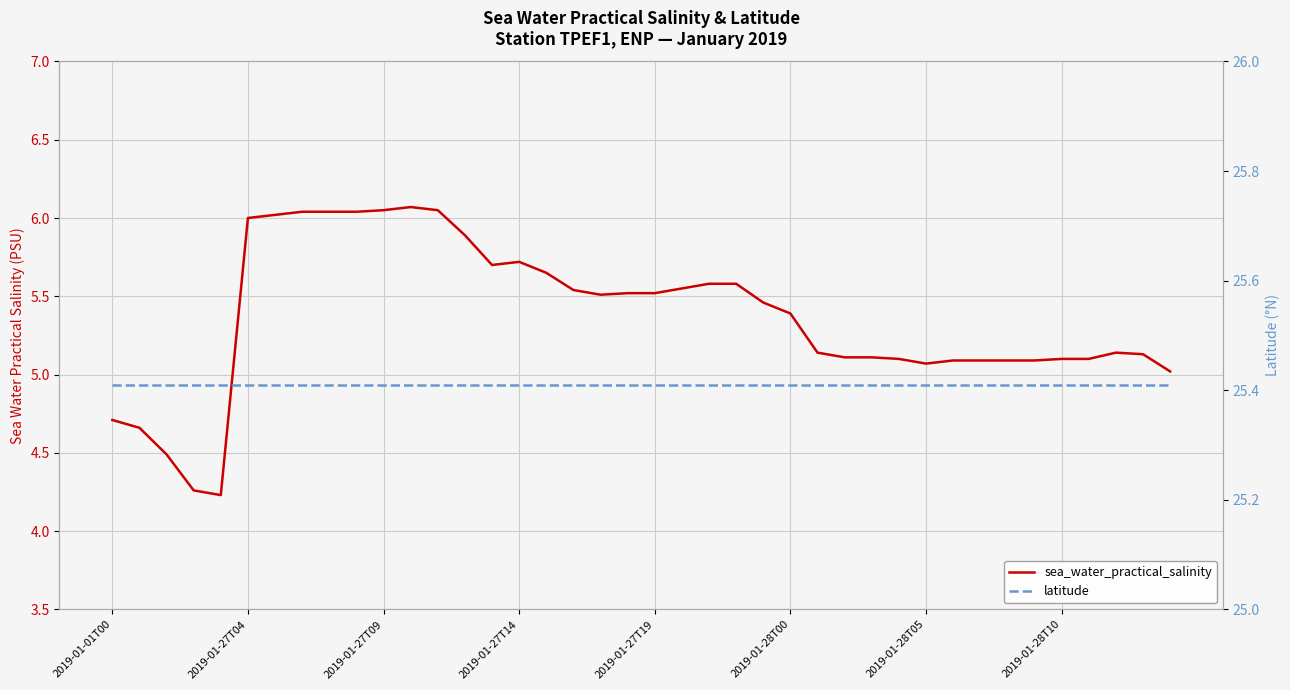

Is this an area chart (filled region under the line)?

No